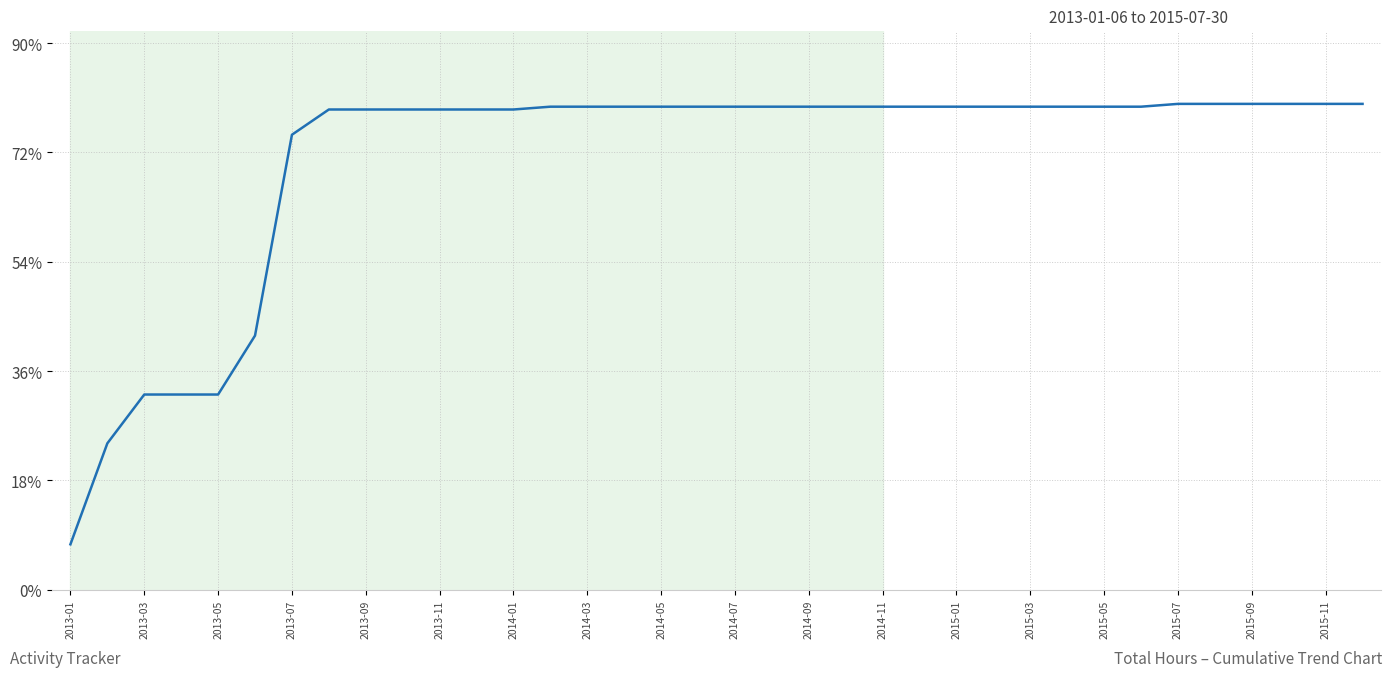

What is the greatest value displayed?

80.0